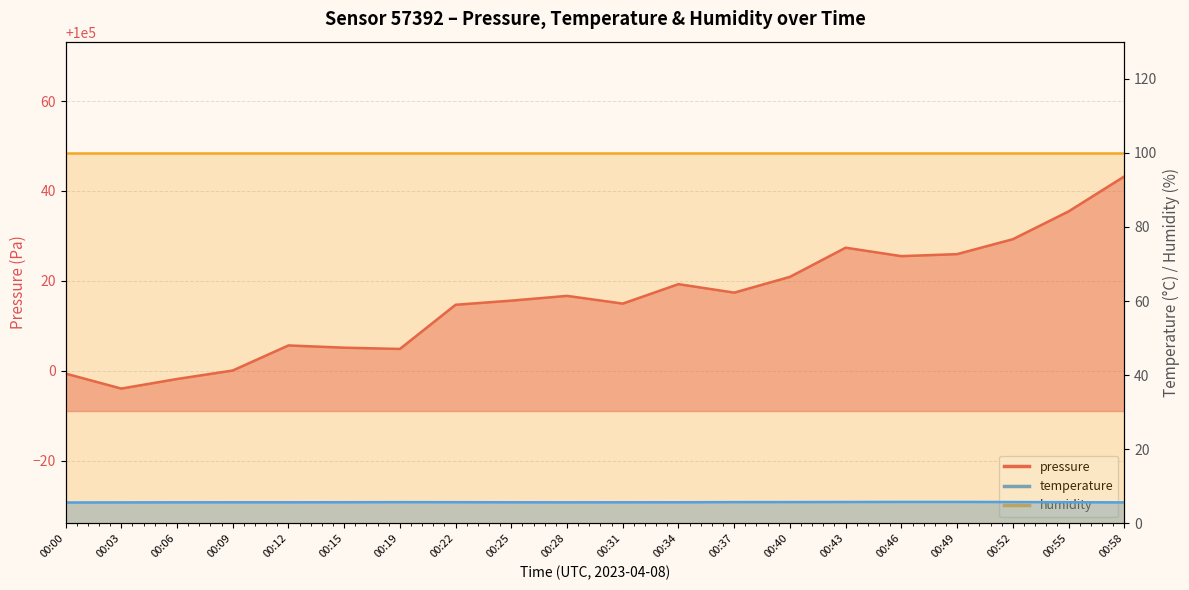

The pressure series shows 100000.1 at 00:09. True or false?

True